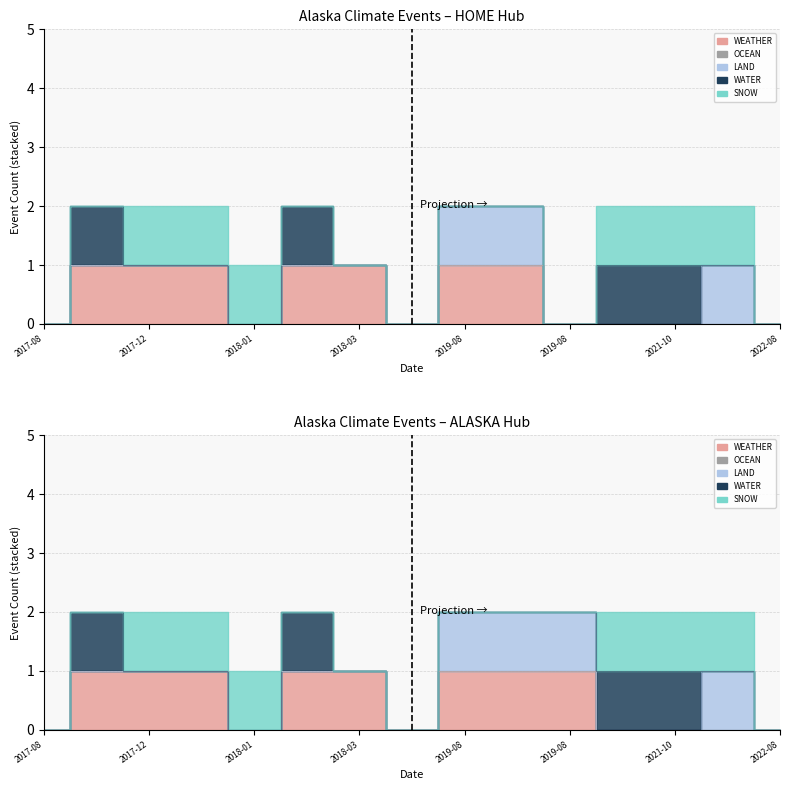

Count the number of categories in the chart.

15